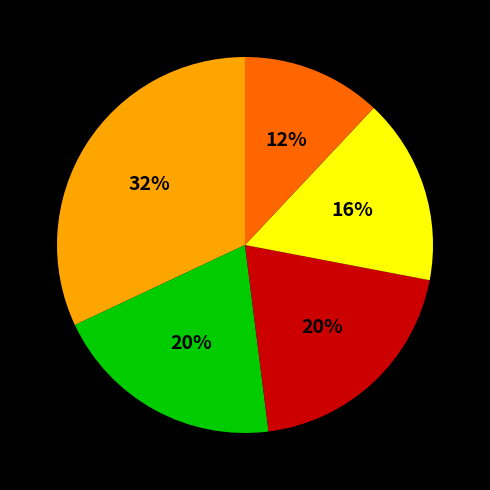

To the nearest percent, what is the difference between the largest and smallest slice percentages?

20%